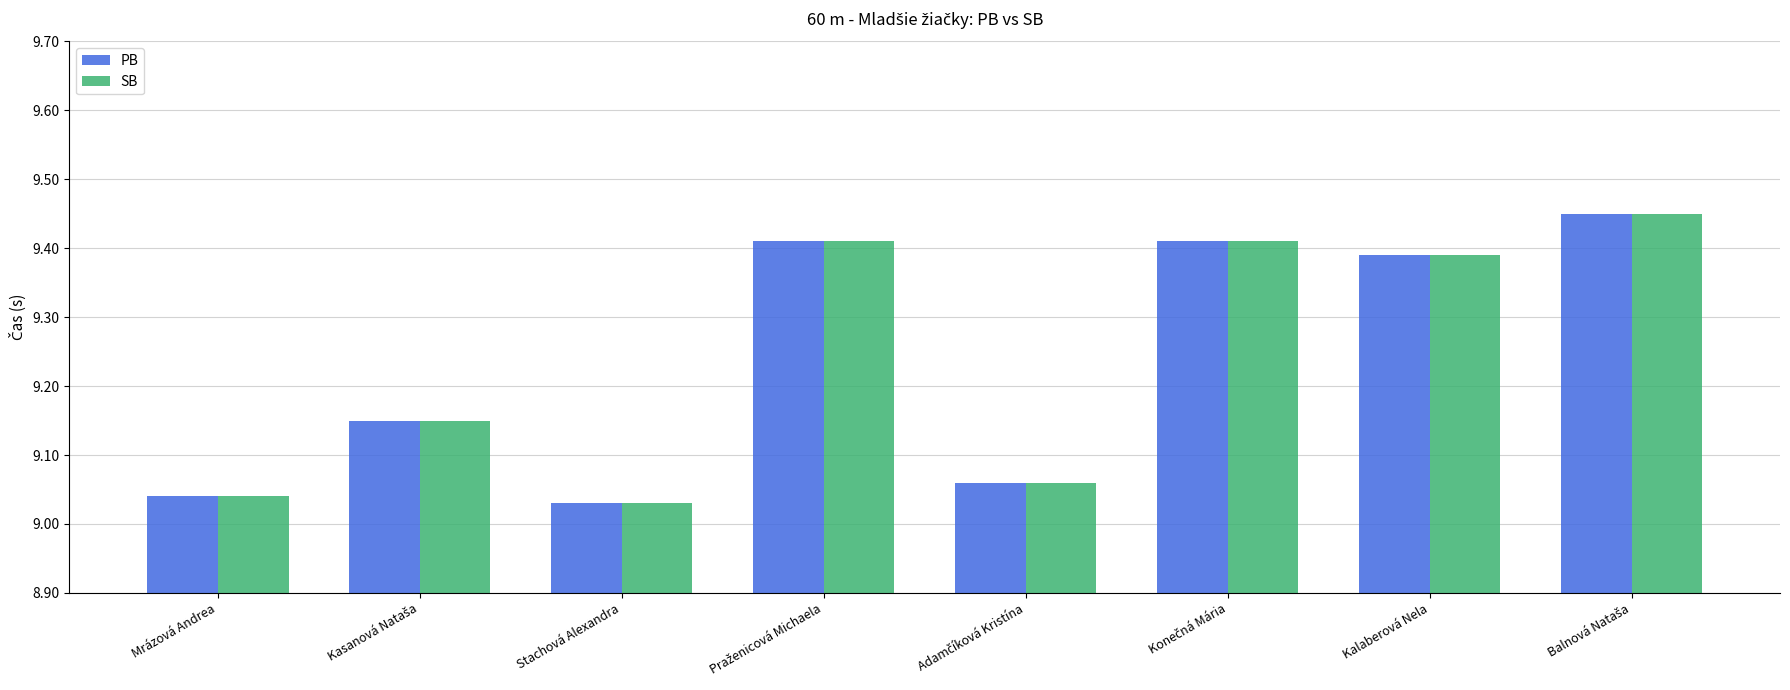

Rank the series at Konečná Mária from highest to lowest value.

PB, SB